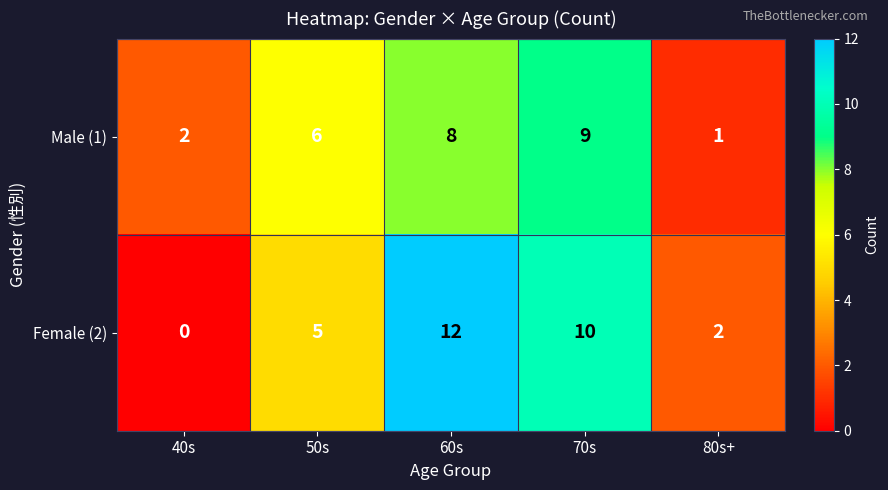

Rank the series by their maximum value, from highest to lowest.

Female (2), Male (1)